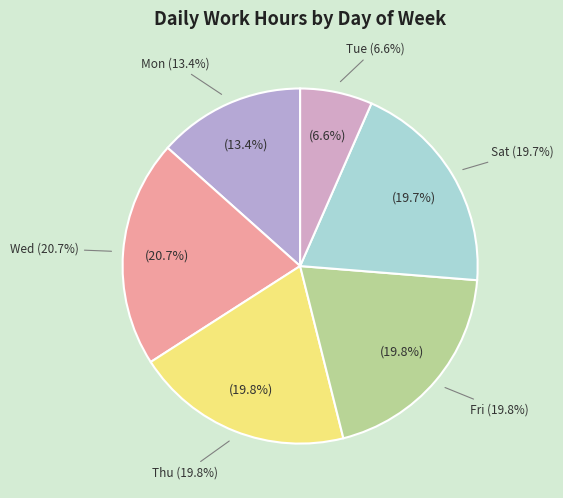

Does Sat (19/6) account for over 50% of the chart?

No